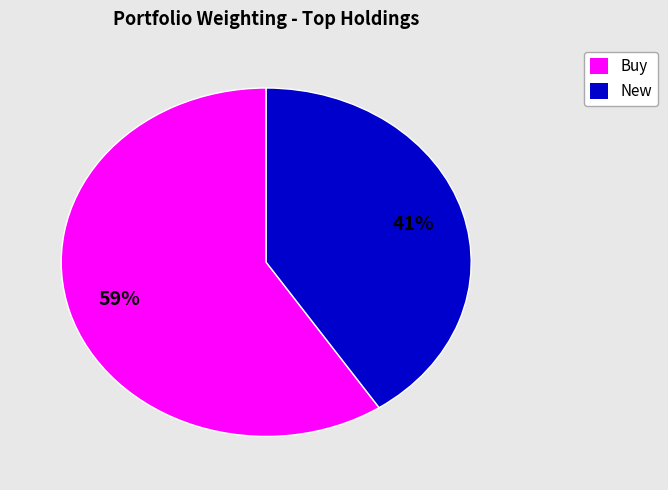

To the nearest percent, what is the average slice percentage?

50%